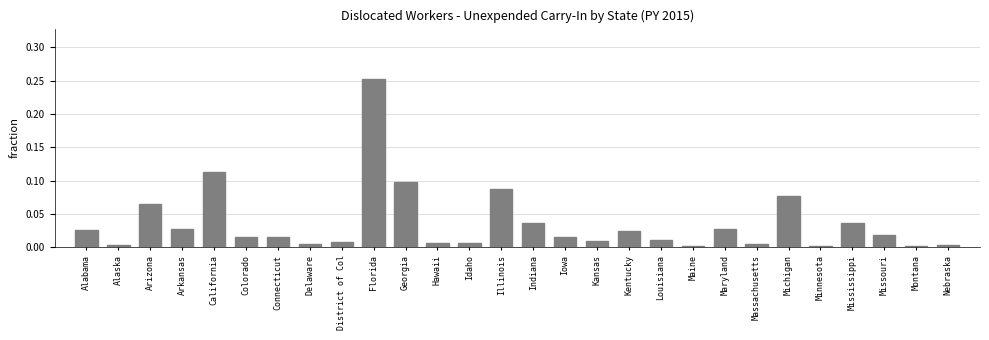

At which category does the chart reach its peak across all series?

Florida